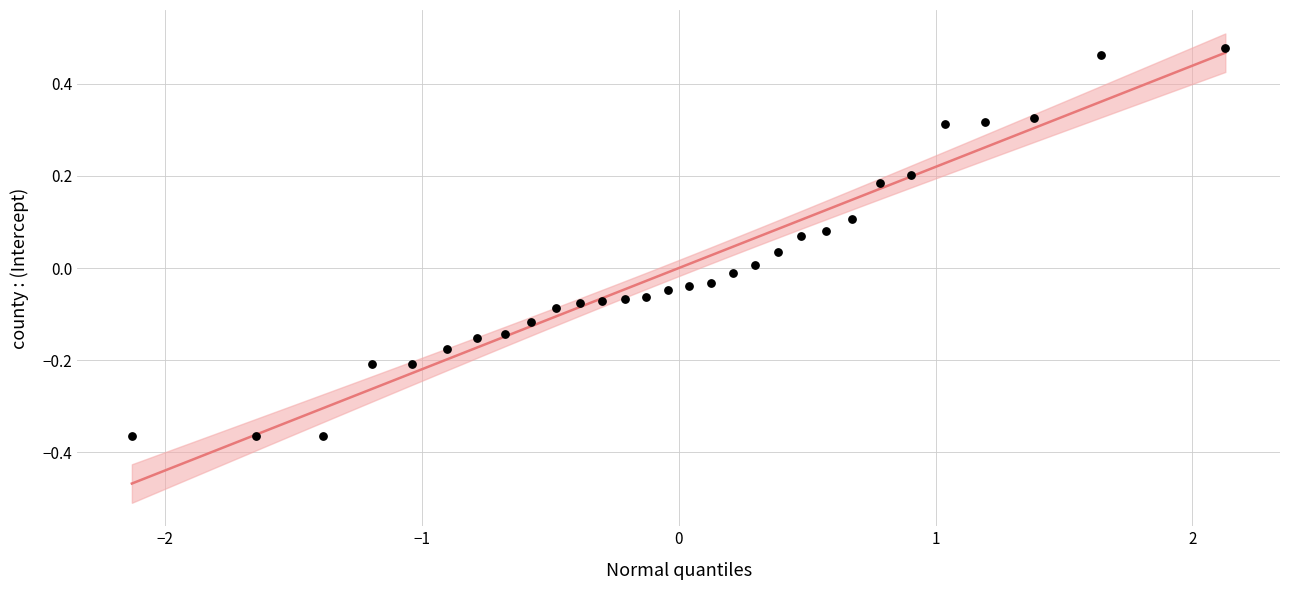

What is the range of Y values (max minus min)?

0.8